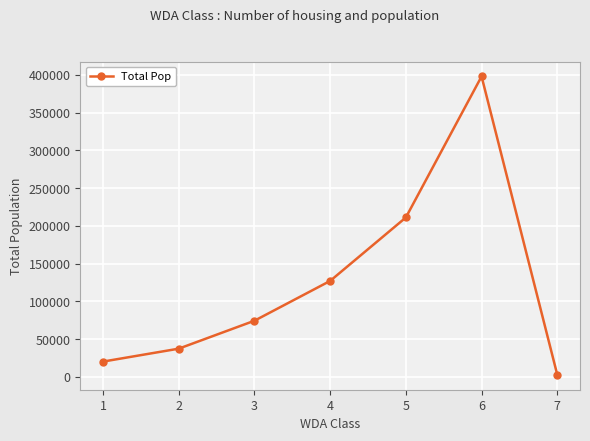

Read the value at 6, to the nearest 50.

397900